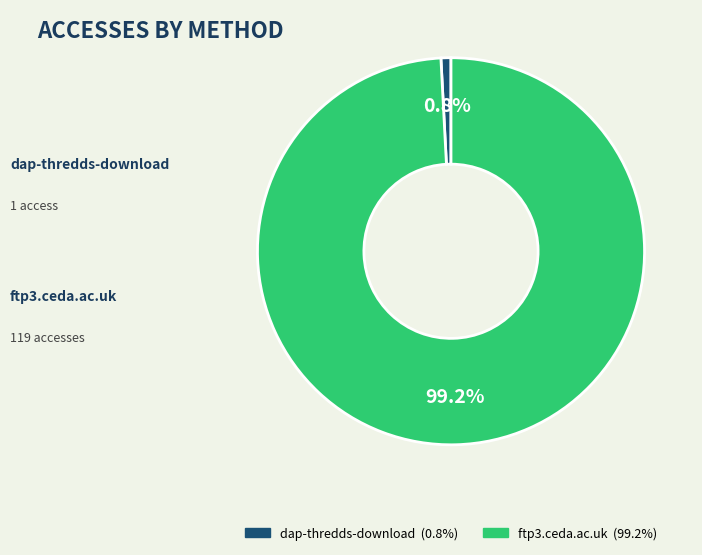

What is the ratio of the value at ftp3.ceda.ac.uk to the value at dap-thredds-download?

119.0